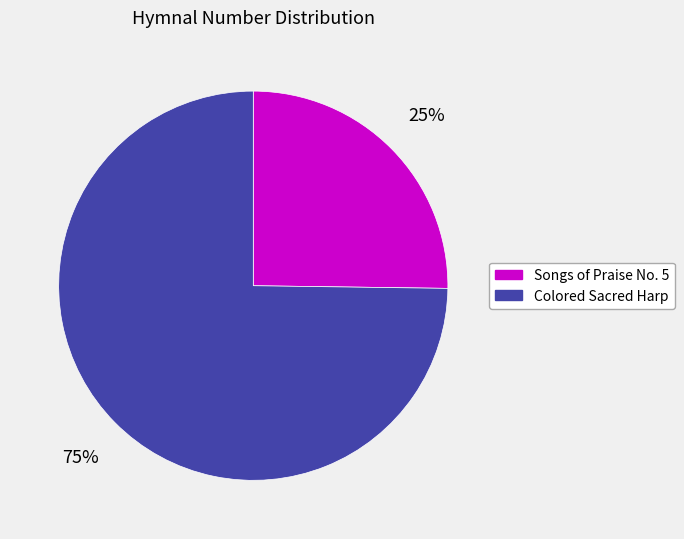

To the nearest percent, what is the difference between the largest and smallest slice percentages?

50%